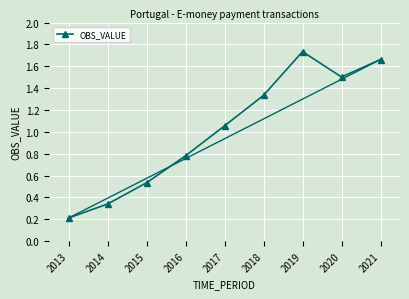

Where is the first local minimum?

2020